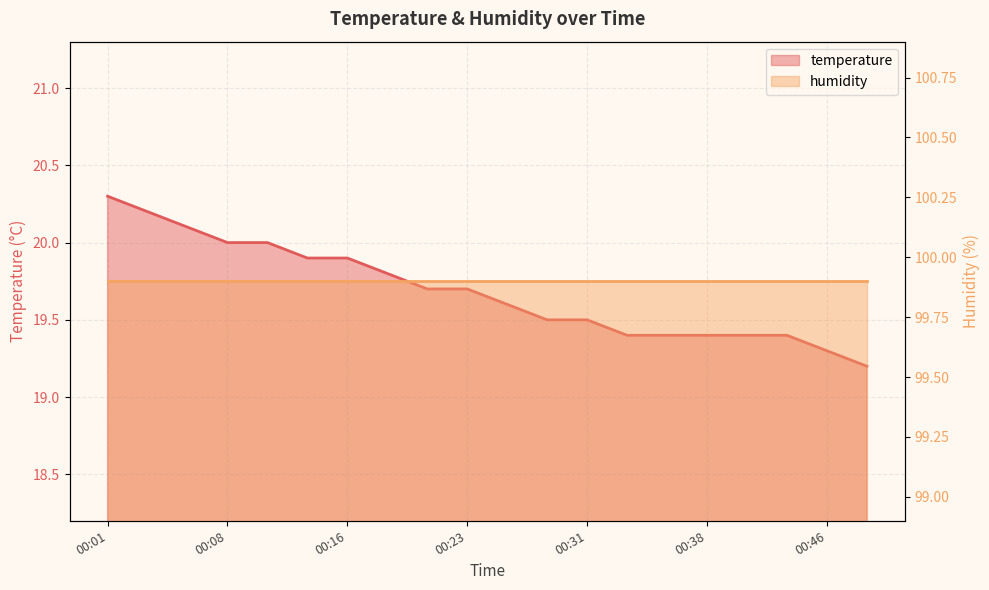

List the labels in order of value, smallest first.

00:48, 00:46, 00:33, 00:36, 00:38, 00:41, 00:43, 00:28, 00:31, 00:26, 00:21, 00:23, 00:18, 00:13, 00:16, 00:08, 00:11, 00:06, 00:04, 00:01